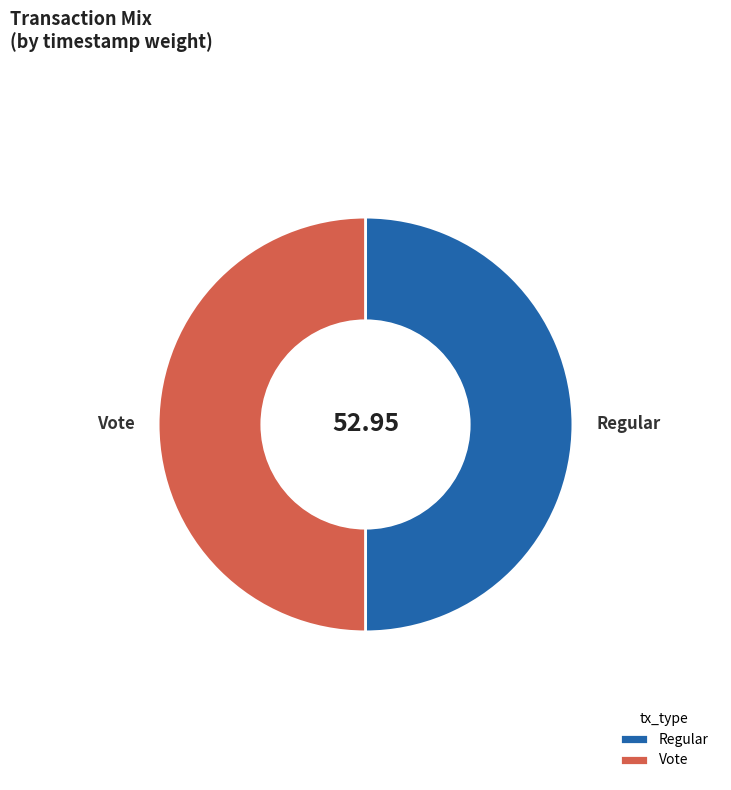

Combined, do Regular and Vote account for over 50%?

Yes